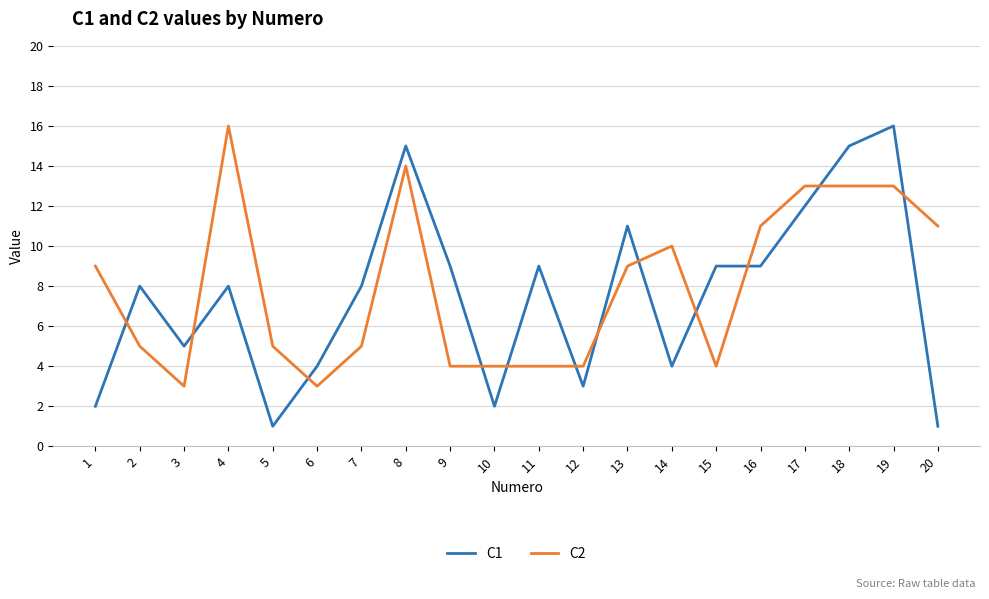

Is this an area chart (filled region under the line)?

No